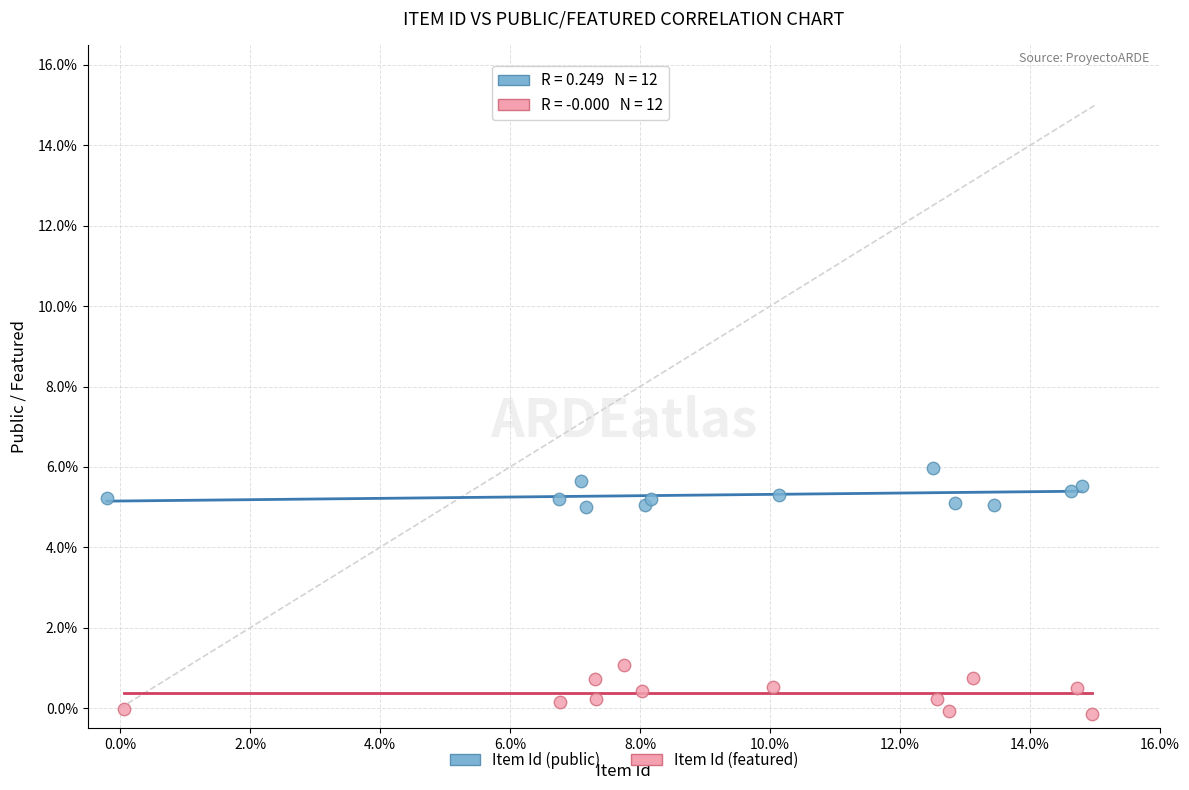

What are all the series names shown in the legend?

Item Id (public), Item Id (featured)